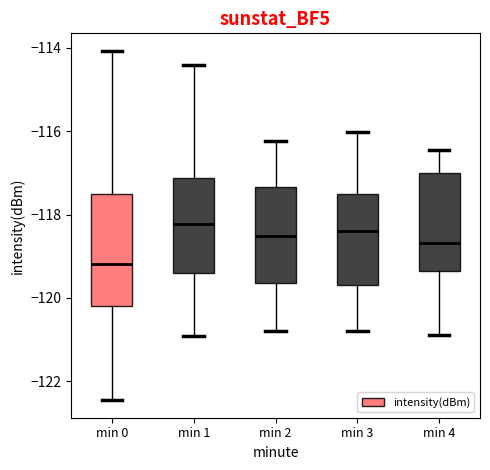

Where is the lower edge of the box for min 3 on the y-axis? The values are not printed on the chart, so give them approximately, as read against the axis.

-119.6